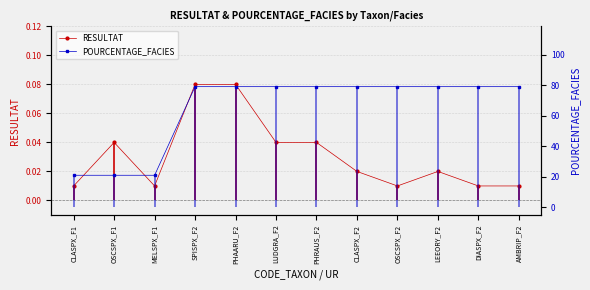

Is it true that POURCENTAGE_FACIES equals 35.1 at MELSPX_F1?

False